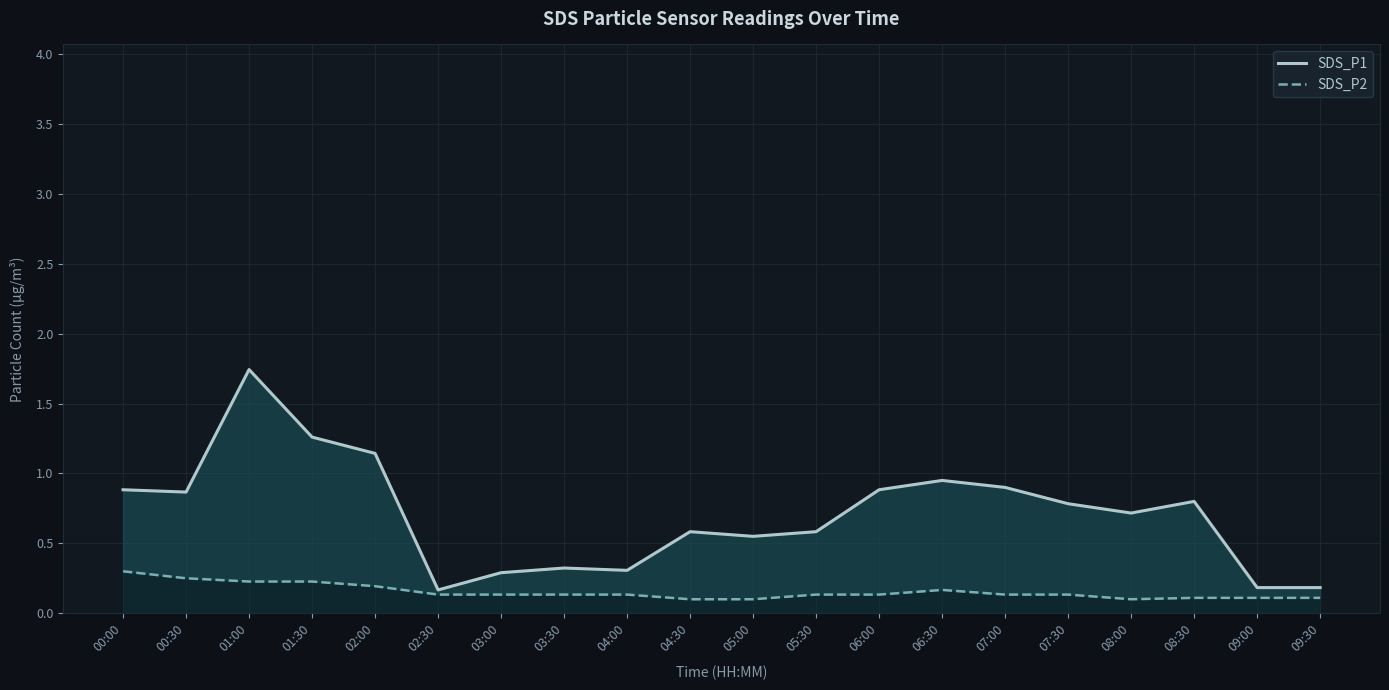

True or false: SDS_P1 has more than 2 interior local peaks.

True